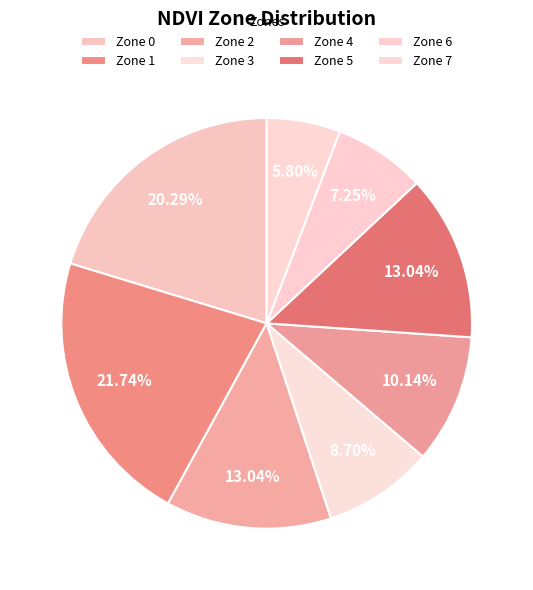

What percentage is the Zone 4 slice, to the nearest percent?

10%